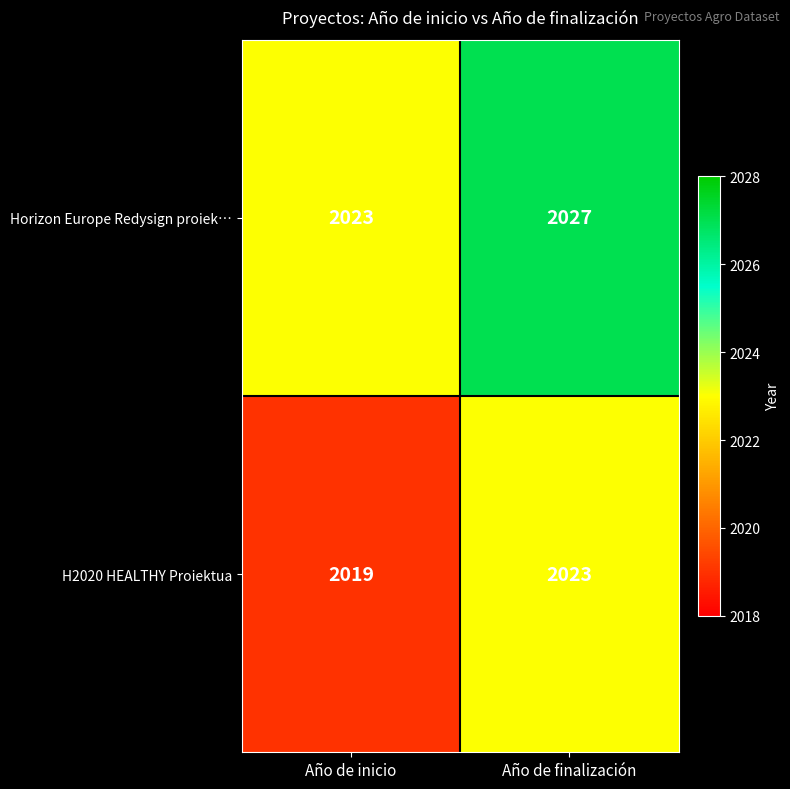

True or false: H2020 HEALTHY Proiektua has a value of 2023 at Año de finalización.

True